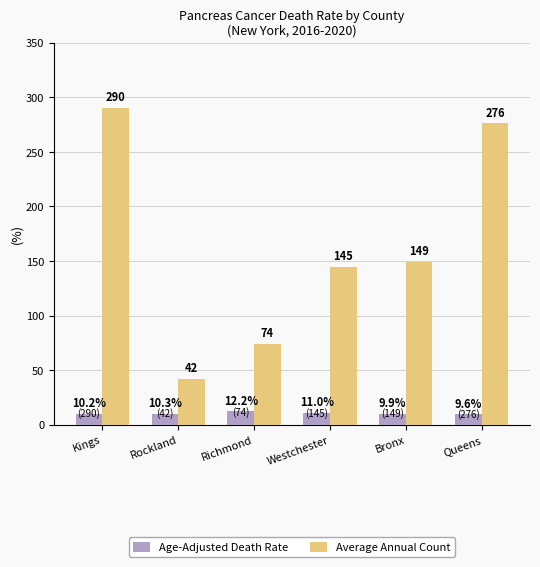

Is the value of Average Annual Count at Kings greater than the value of Age-Adjusted Death Rate at Bronx?

Yes